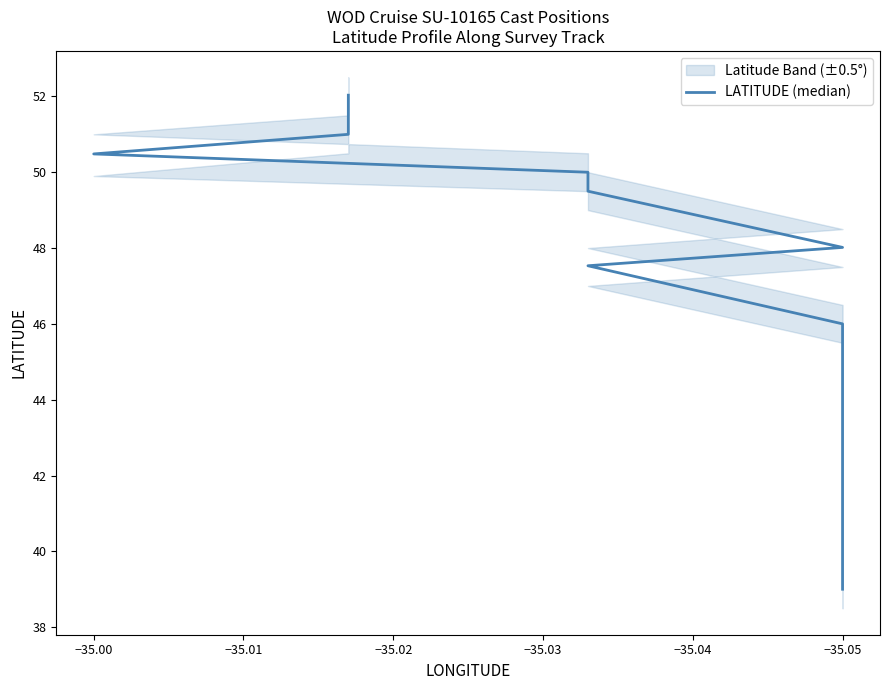

Count the number of data series in this chart.

1